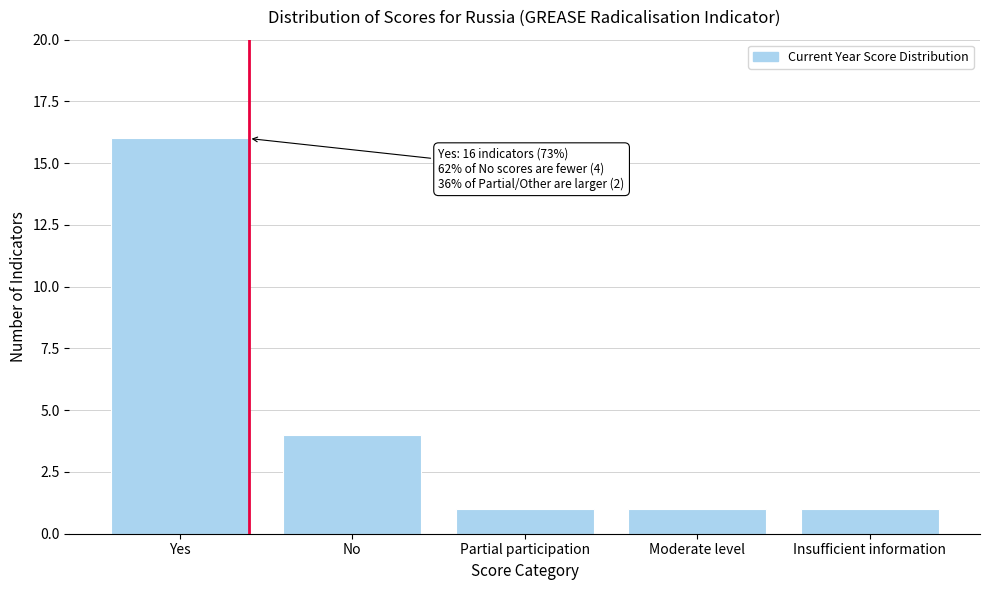

Reading left to right, transcribe all the data shown in this chart.

16	4	1	1	1